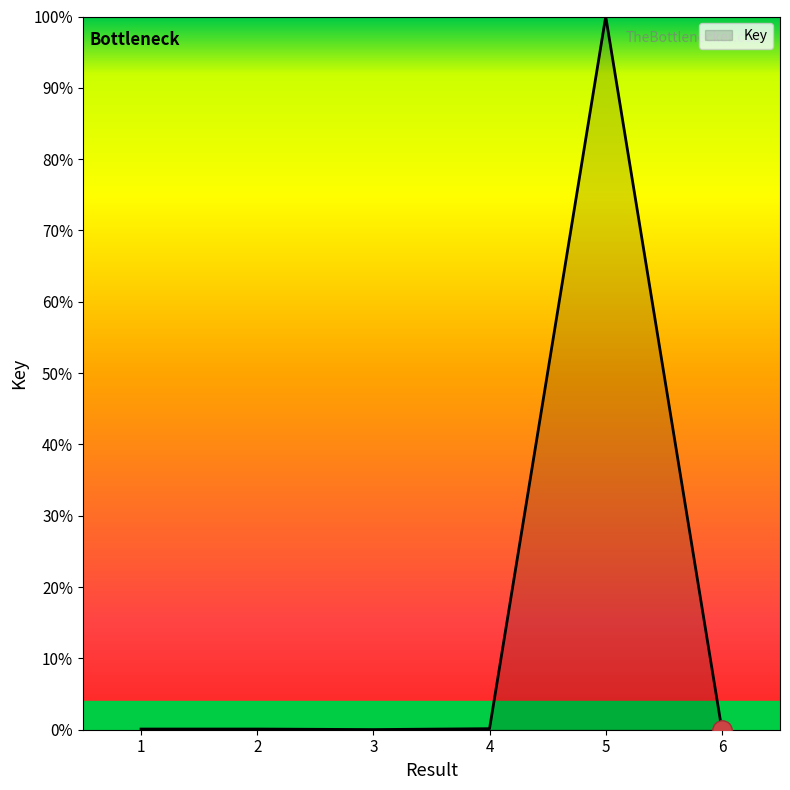

What is the maximum value shown in the chart?

100.0